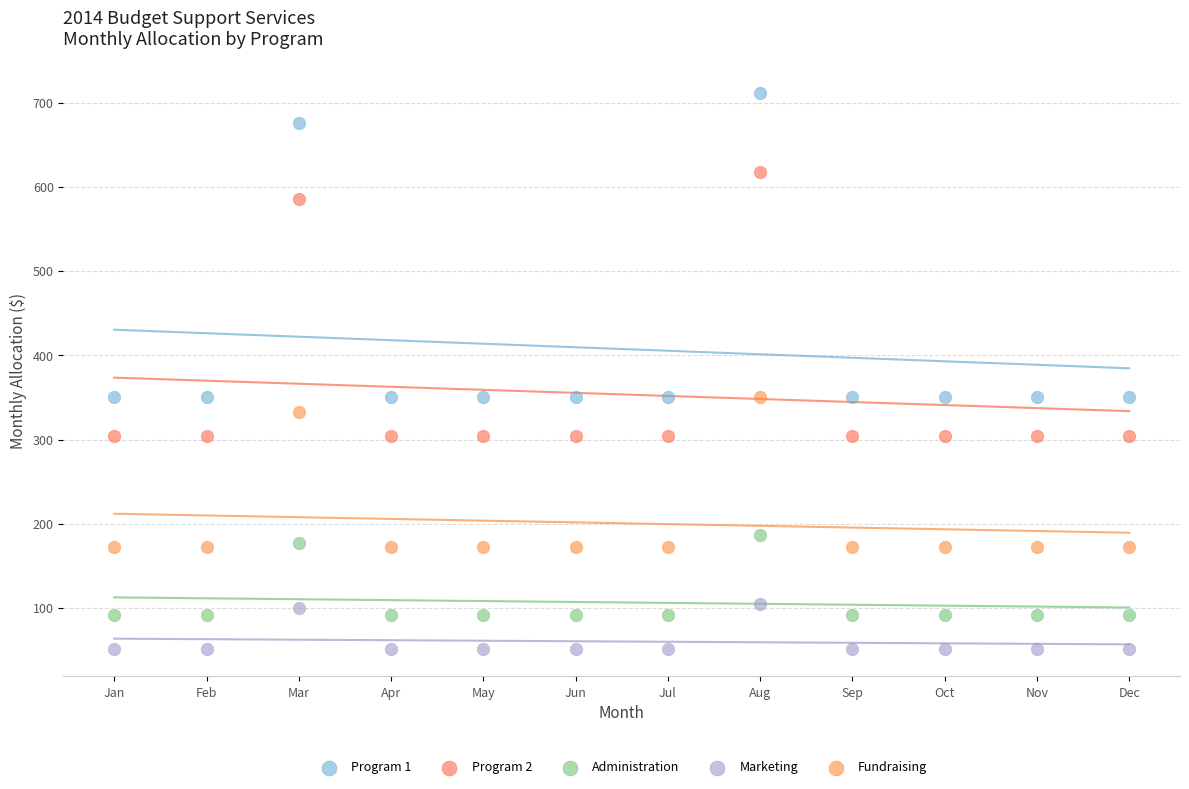

Which series contains the highest Y value?

Program 1